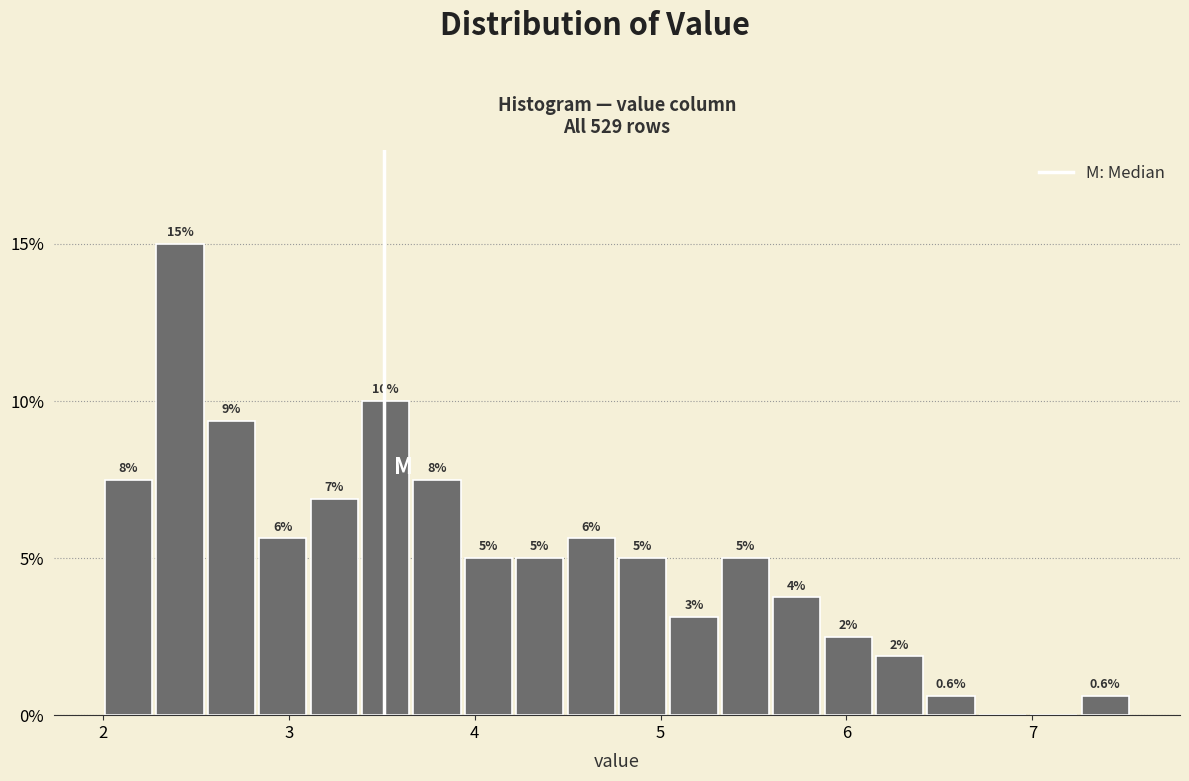

Read against the x-axis, roughly where is the centre of the tallest bar?

2.4